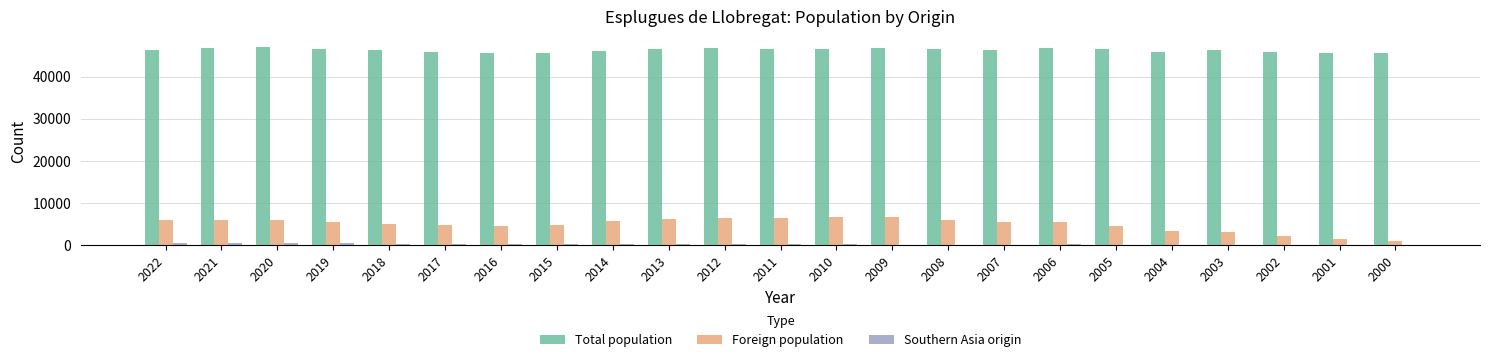

The value of Total population at 2021 is 46777. True or false?

True